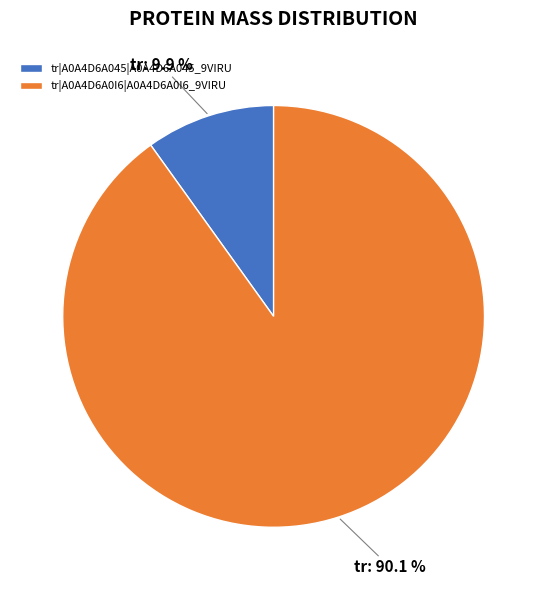

To the nearest percent, what is the difference between the largest and smallest slice percentages?

80%